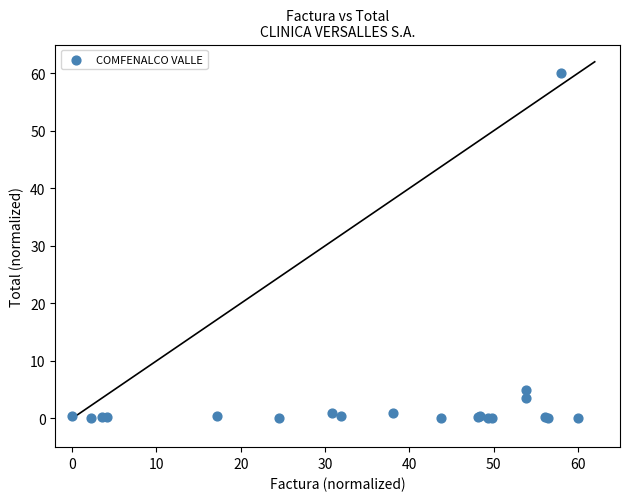

What Y value in the scatter plot is closest to 30?

4.9